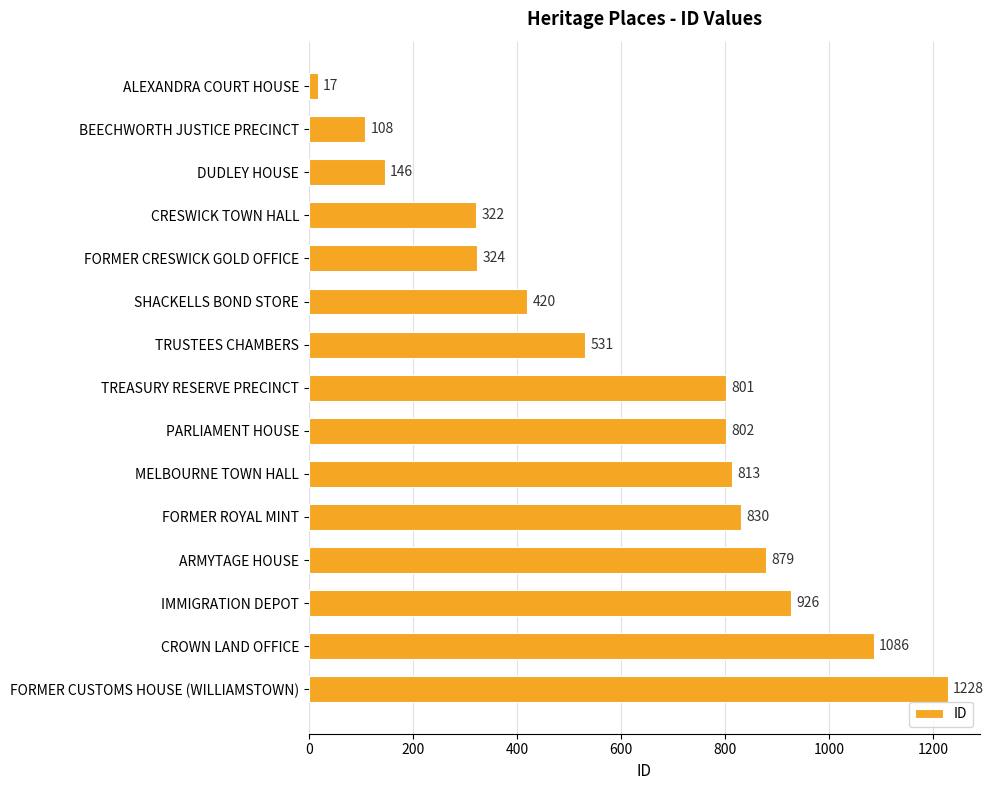

Rank the categories by value from lowest to highest.

ALEXANDRA COURT HOUSE, BEECHWORTH JUSTICE PRECINCT, DUDLEY HOUSE, CRESWICK TOWN HALL, FORMER CRESWICK GOLD OFFICE, SHACKELLS BOND STORE, TRUSTEES CHAMBERS, TREASURY RESERVE PRECINCT, PARLIAMENT HOUSE, MELBOURNE TOWN HALL, FORMER ROYAL MINT, ARMYTAGE HOUSE, IMMIGRATION DEPOT, CROWN LAND OFFICE, FORMER CUSTOMS HOUSE (WILLIAMSTOWN)